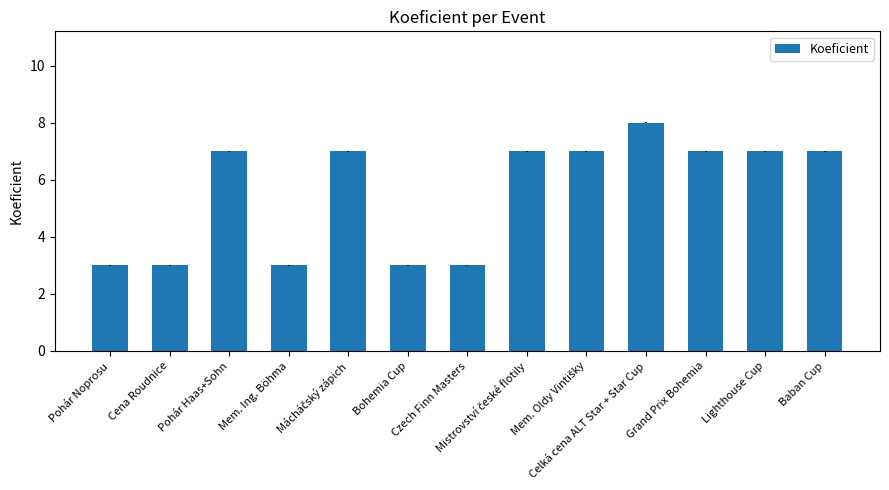

What is the value of the 2nd bar from the left?

3